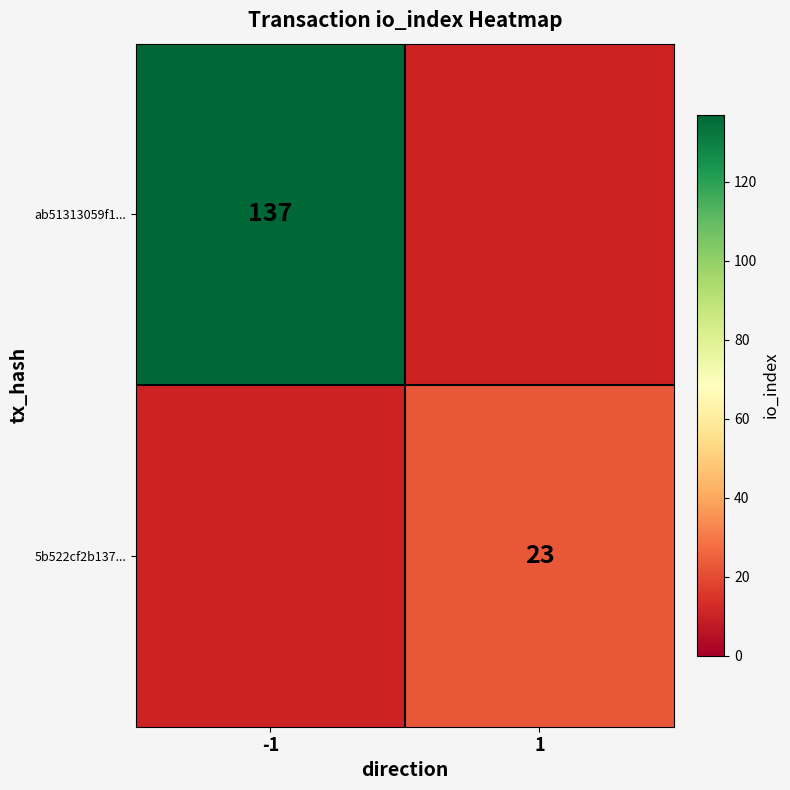

The ab51313059f1... series shows 201 at -1. True or false?

False